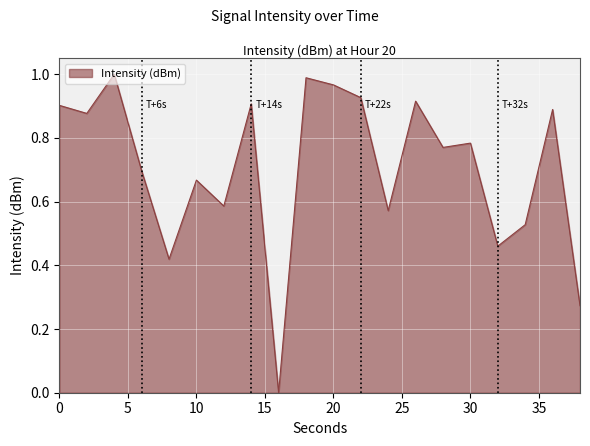

How many values are above zero?

19